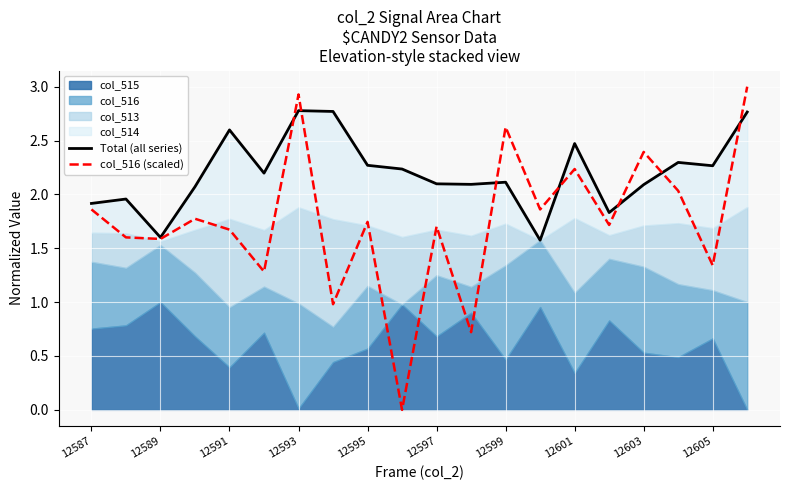

What is the maximum value shown in the chart?

3.0